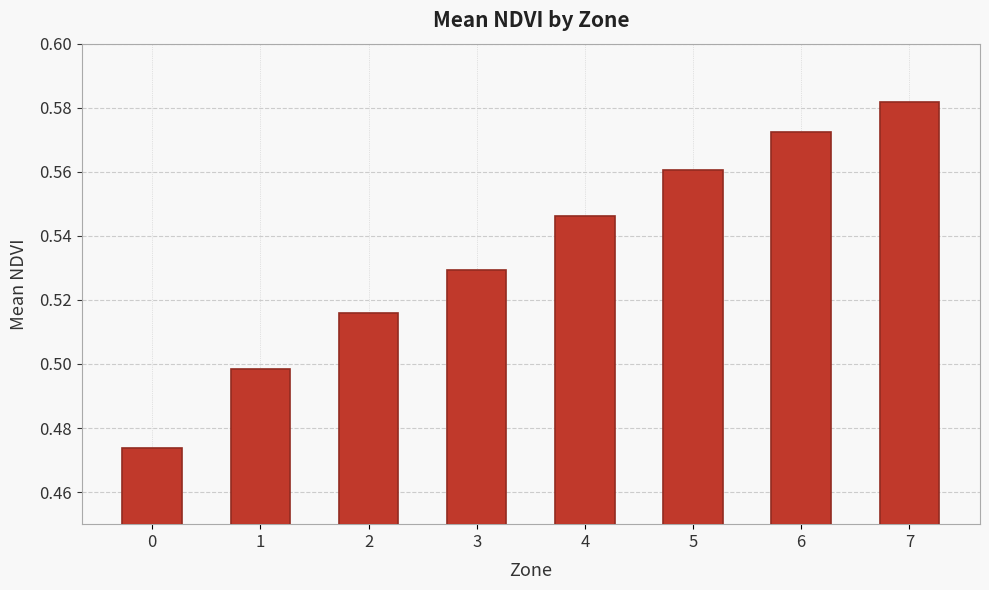

Count the values in the range 0 to 1.

8